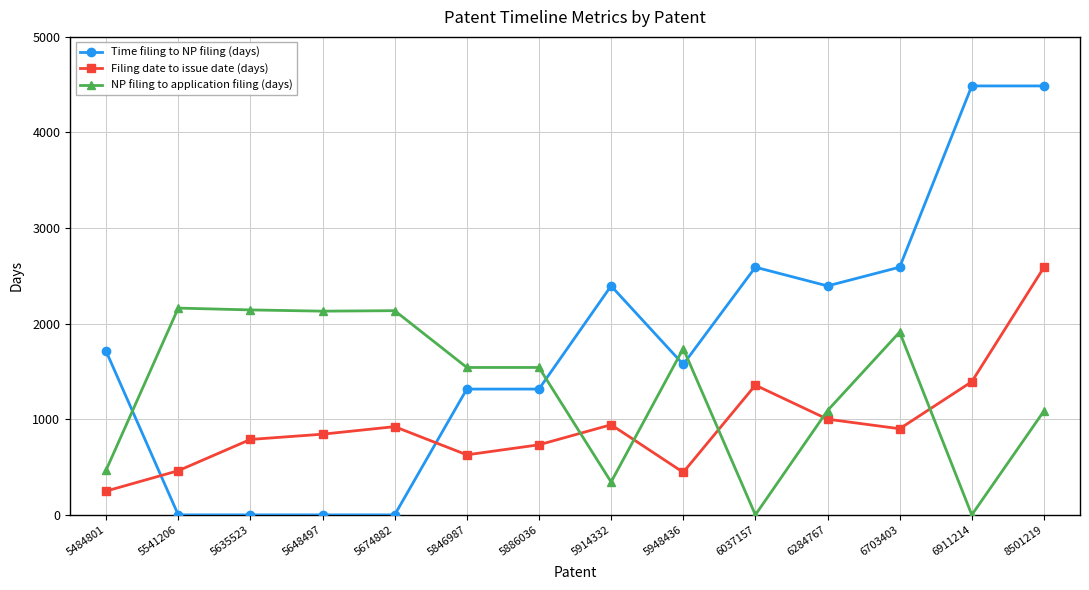

What is the difference between the maximum and second lowest values in the Time filing to NP filing (days) series?

4487